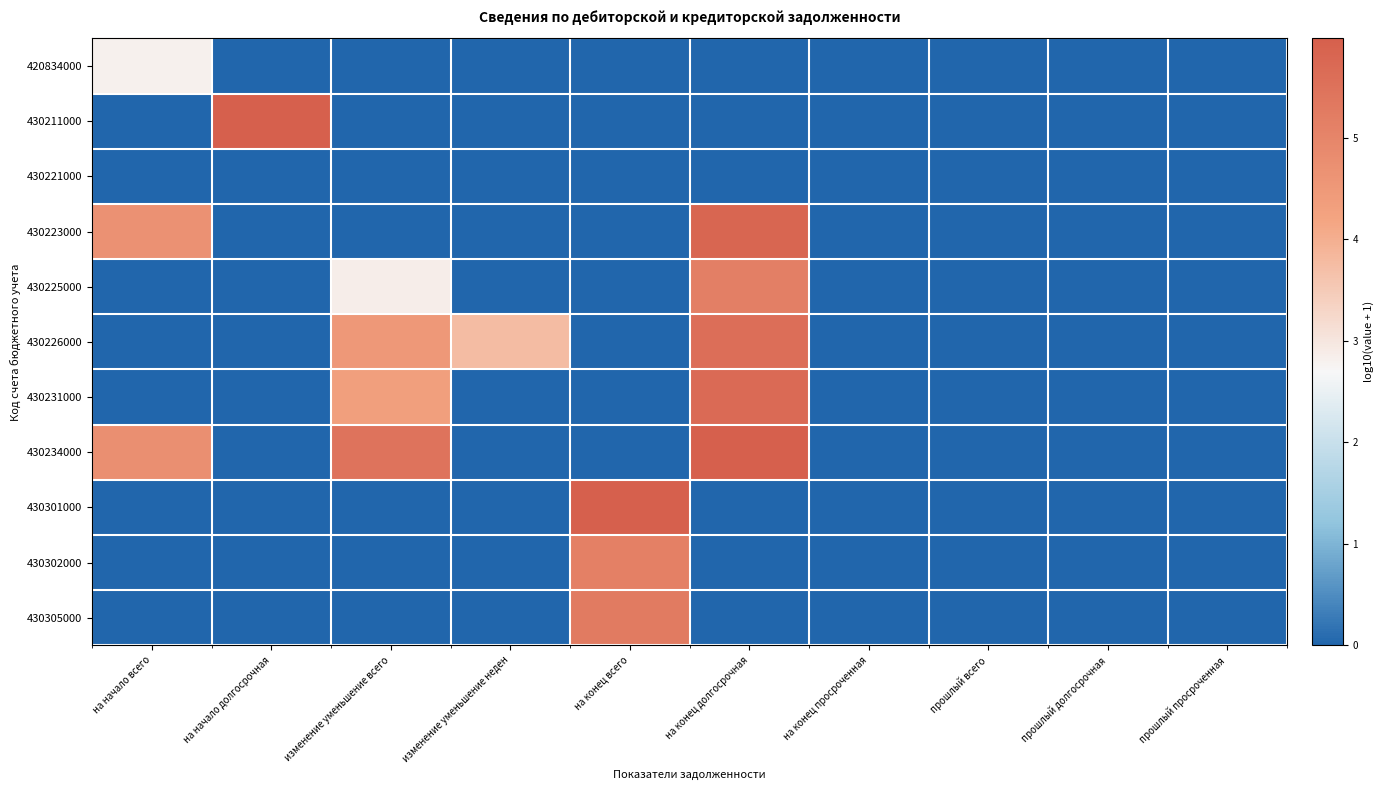

Rank the series at прошлый долгосрочная from lowest to highest value.

420834000, 430211000, 430221000, 430223000, 430225000, 430226000, 430231000, 430234000, 430301000, 430302000, 430305000